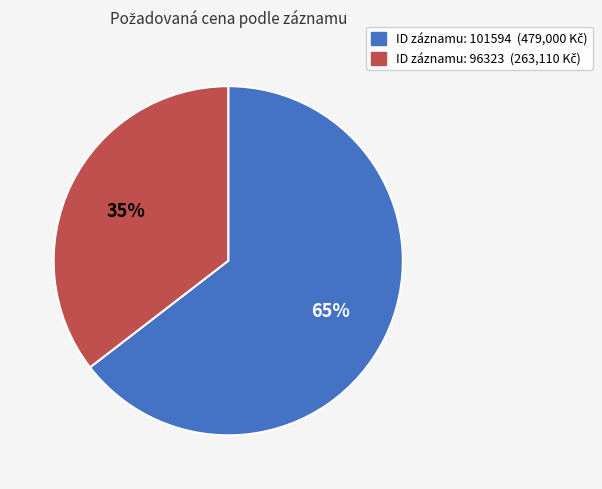

Is there any slice that represents more than half of the pie?

Yes